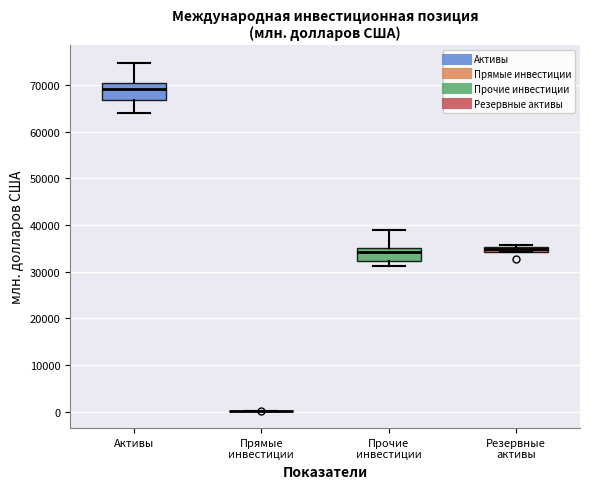

Where does the lower whisker of the box for Активы end on the y-axis? The values are not printed on the chart, so give them approximately, as read against the axis.

64000